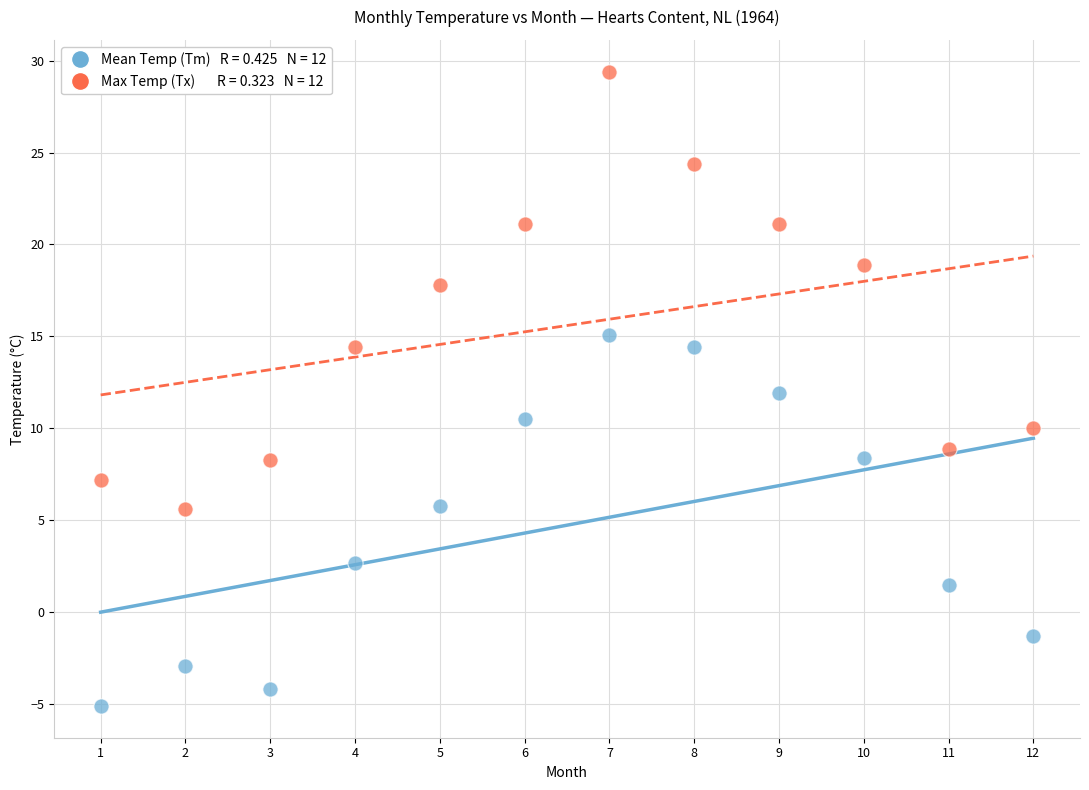

Across all data points, what is the range of Y values (max minus min)?

34.5